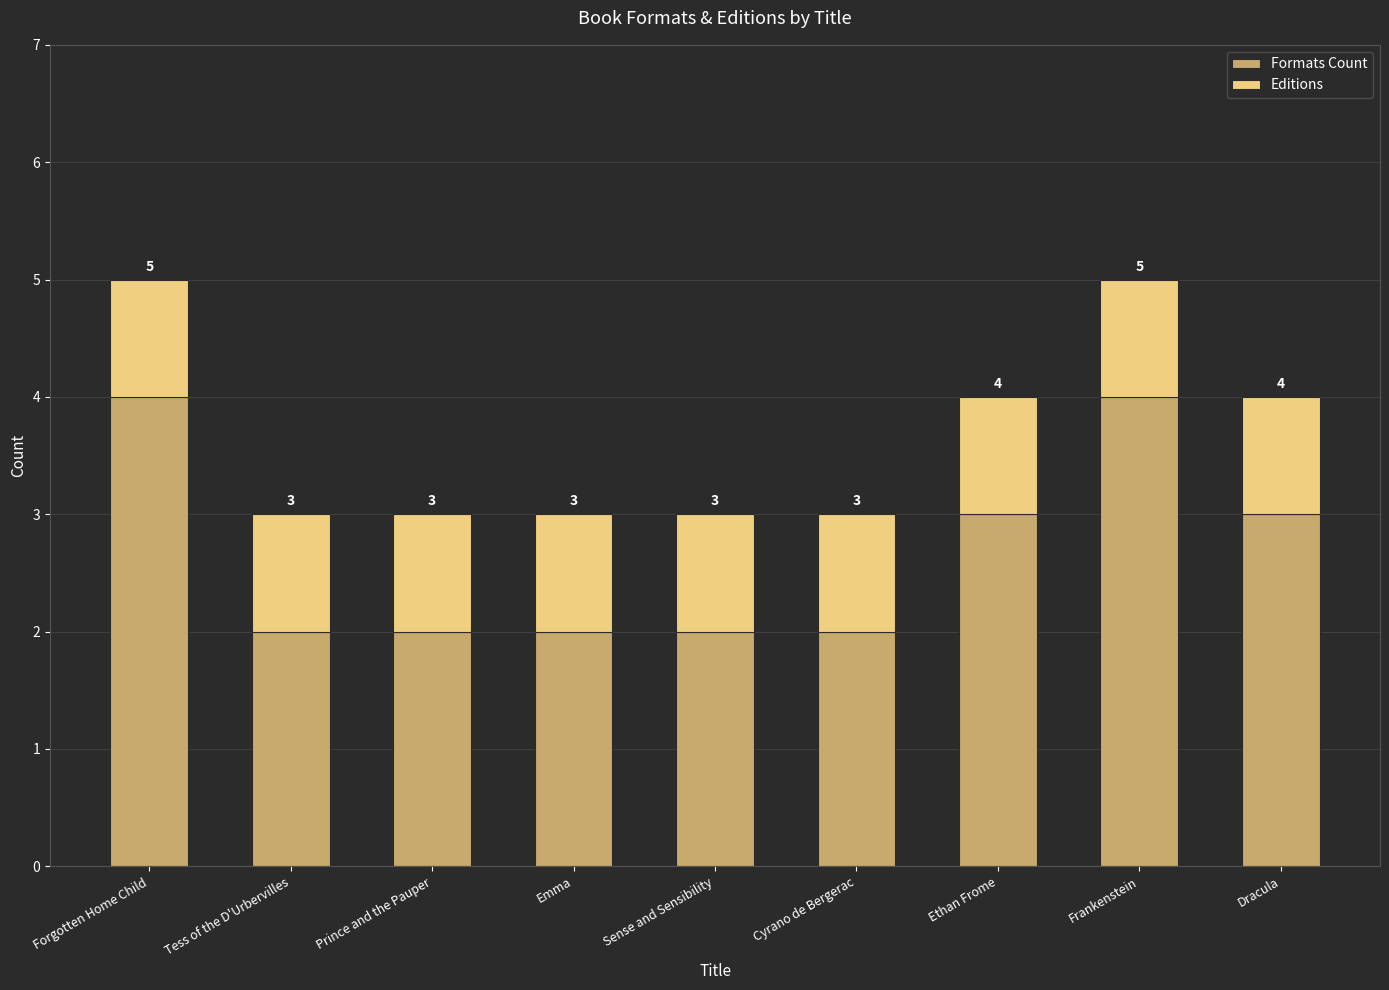

What is the total value across all series at Prince and the Pauper?

3